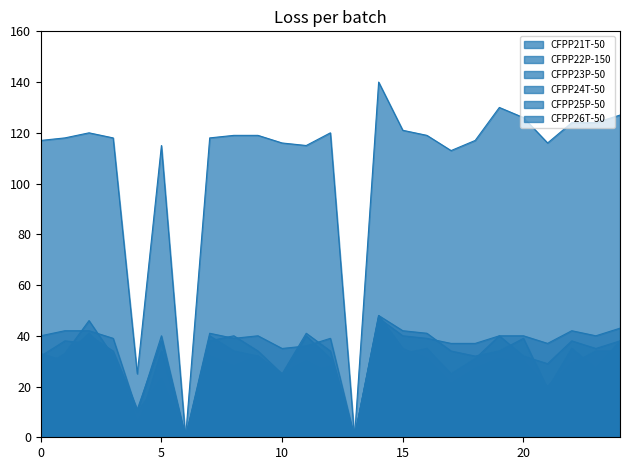

At how many categories does at least one series exceed 89?

22